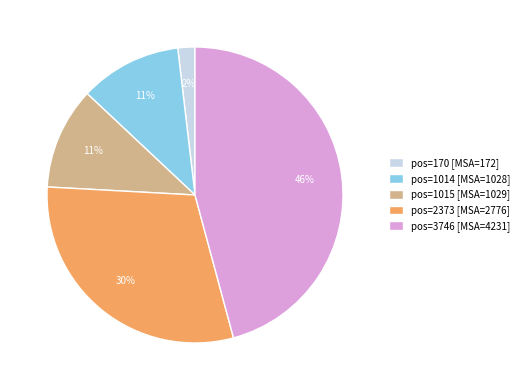

Is there a majority slice in this chart?

No